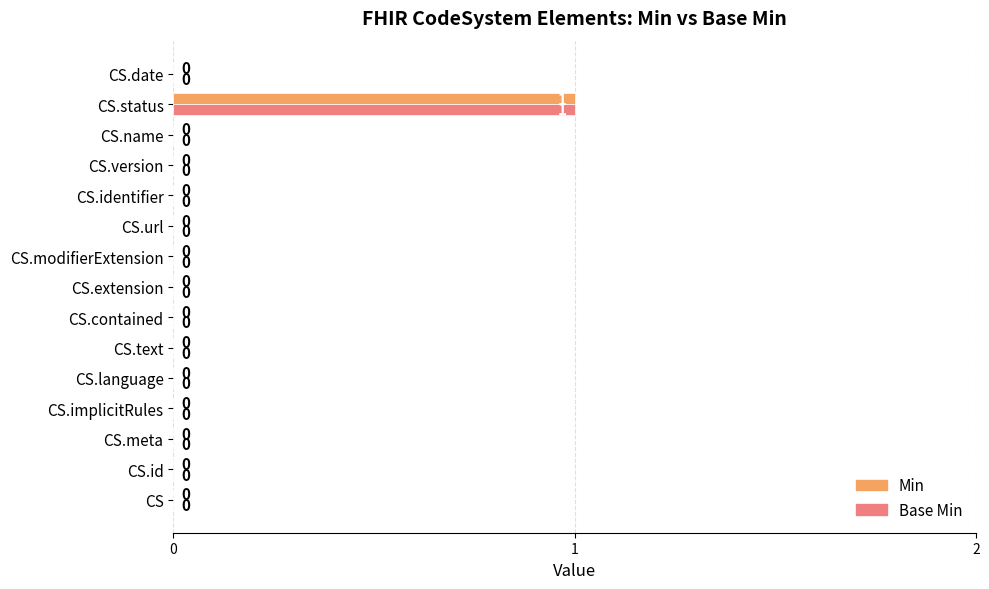

How many Min values are between 0 and 1?

15